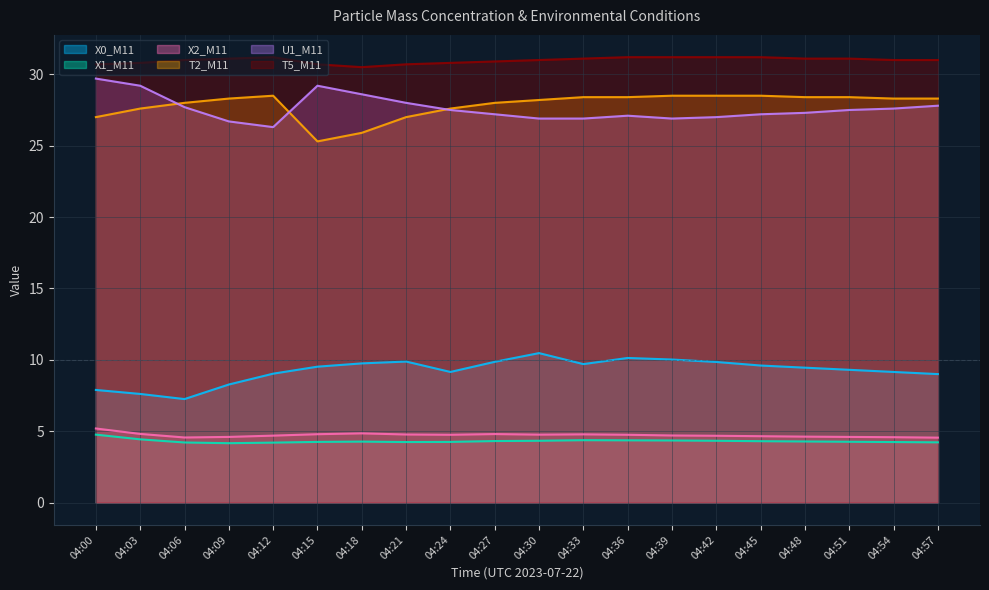

How many interior local peaks does the X0_M11 series have?

3